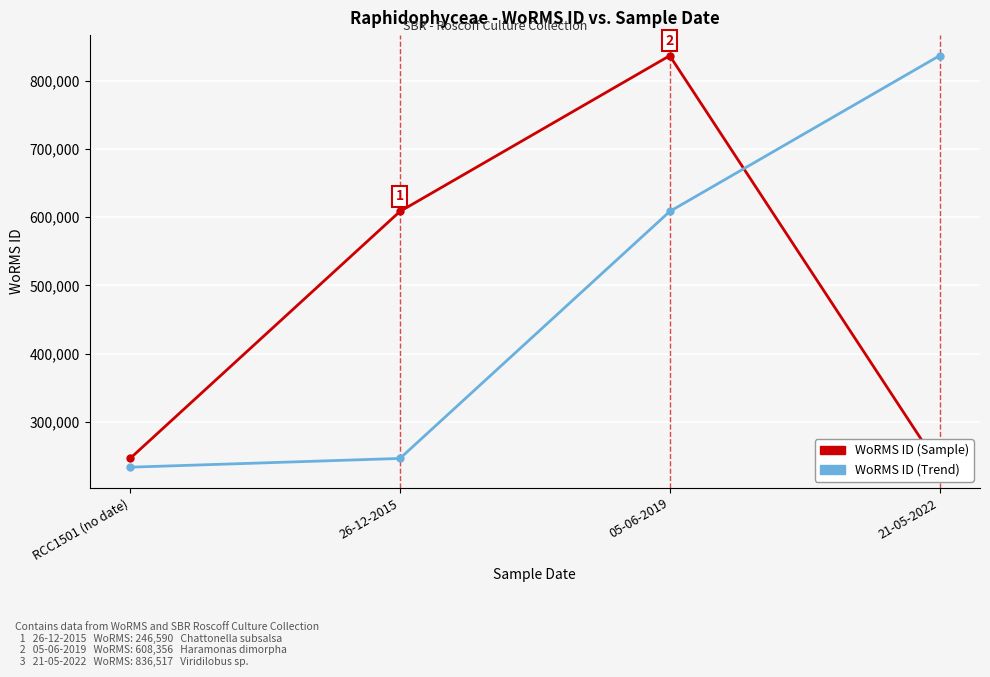

Rank the series by their maximum value, from highest to lowest.

WoRMS ID (Sample), WoRMS ID (Trend)